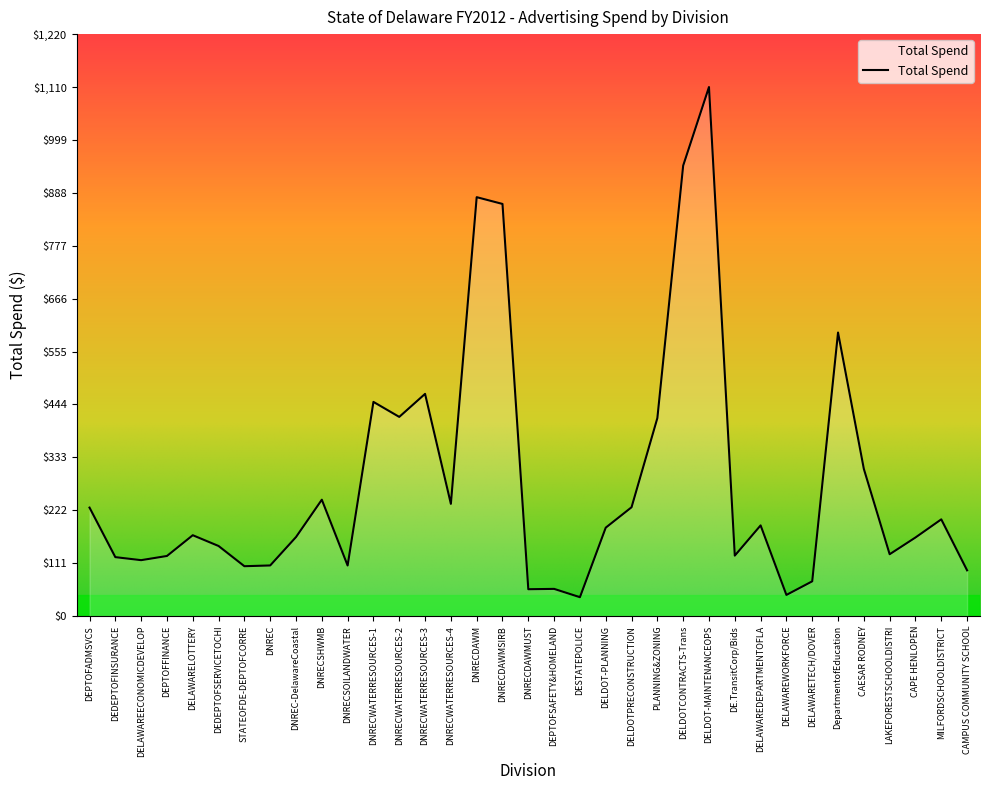

What is the difference between the values at PLANNING&ZONING and DEPTOFSAFETY&HOMELAND?

358.2